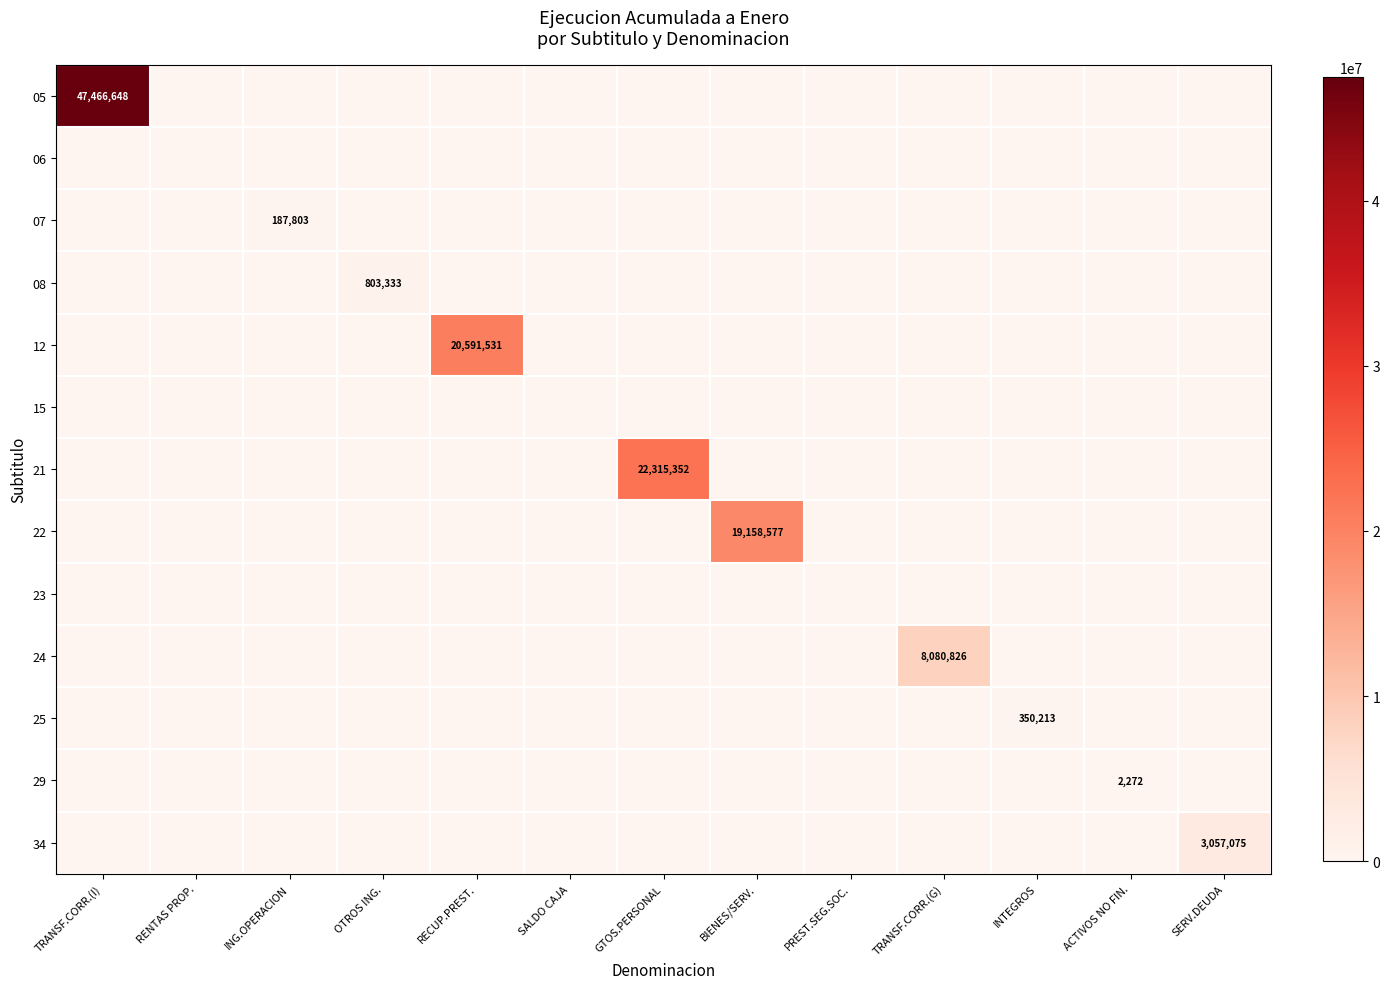

What is the sum of all 29 values?

2272